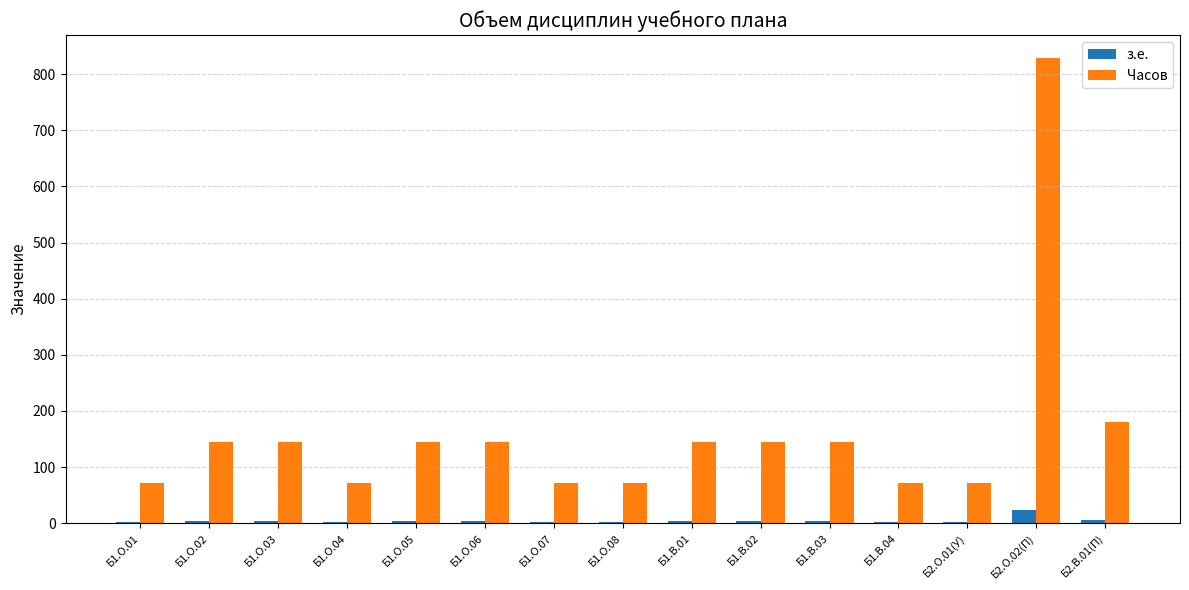

Which label corresponds to the largest value in the chart?

Б2.О.02(П)